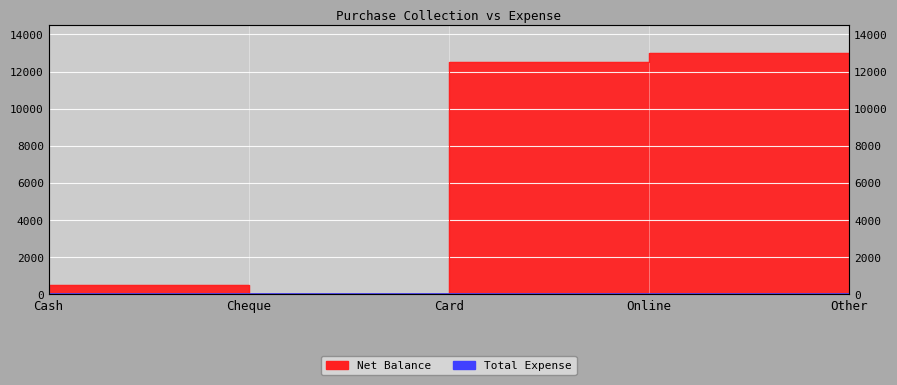

At which category does the chart reach its minimum across all series?

Cheque